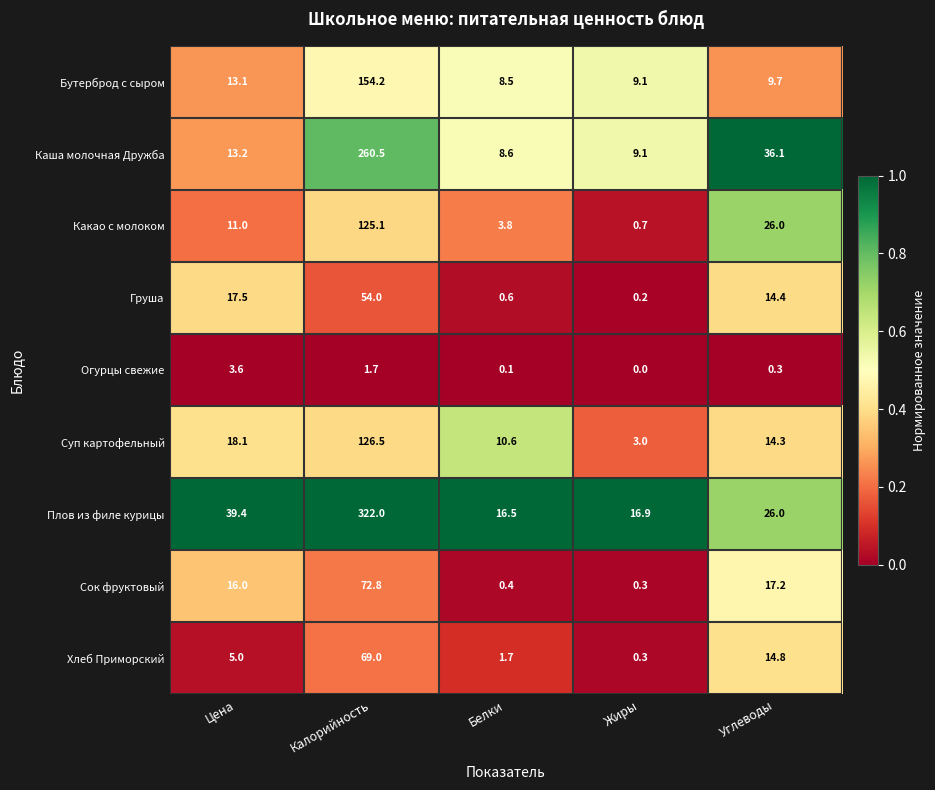

The Суп картофельный series shows 18.1 at Цена. True or false?

True